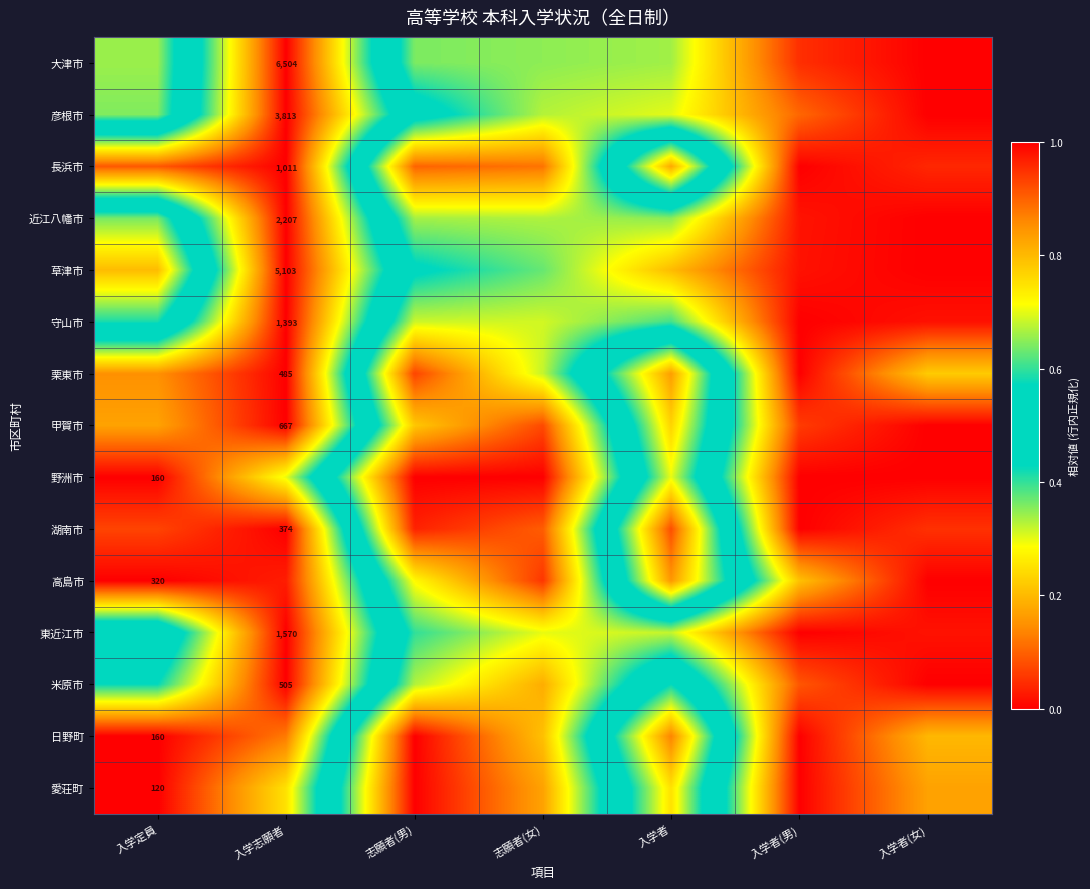

How many categories are shown in the chart?

7